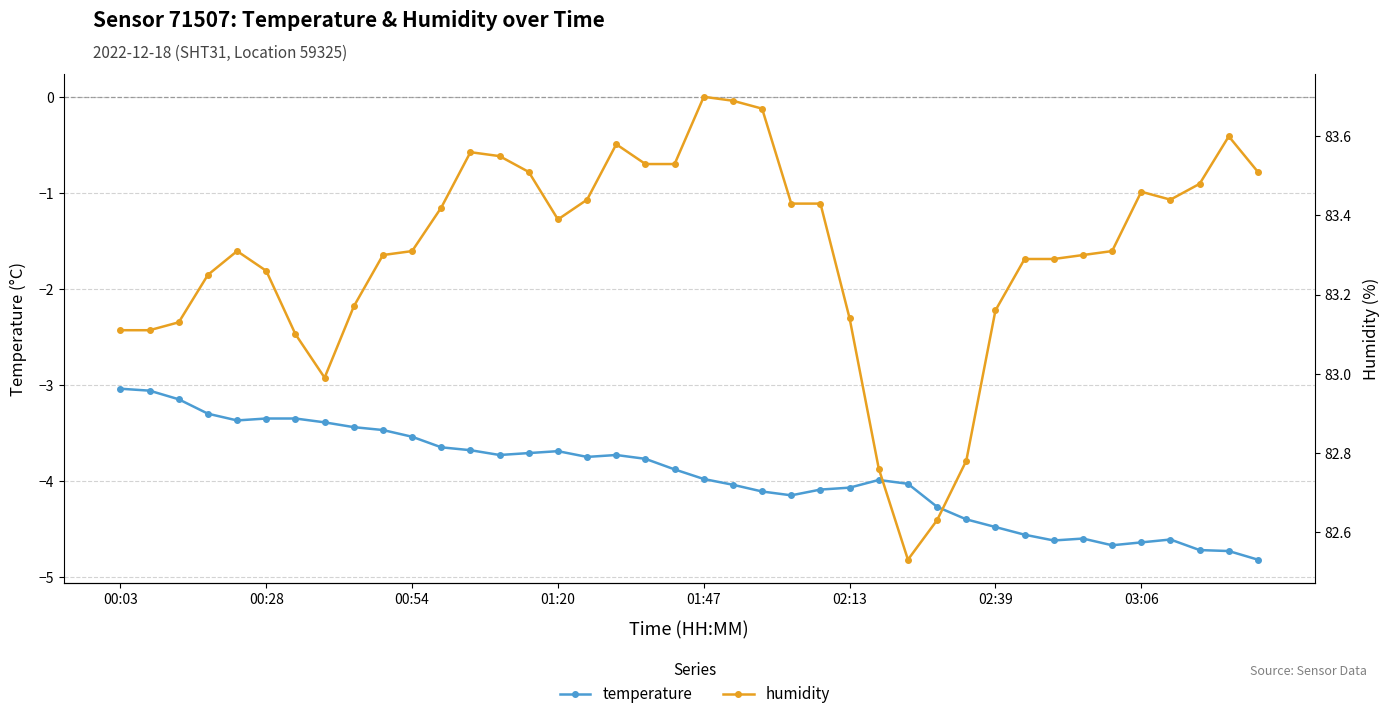

Reading left to right, list all the values displayed in this chart.

temperature: -3.0	-3.1	-3.1	-3.3	-3.4	-3.4	-3.4	-3.4	-3.4	-3.5	-3.5	-3.6	-3.7	-3.7	-3.7	-3.7	-3.8	-3.7	-3.8	-3.9	-4.0	-4.0	-4.1	-4.2	-4.1	-4.1	-4.0	-4.0	-4.3	-4.4	-4.5	-4.6	-4.6	-4.6	-4.7	-4.6	-4.6	-4.7	-4.7	-4.8
humidity: 83.1	83.1	83.1	83.2	83.3	83.3	83.1	83.0	83.2	83.3	83.3	83.4	83.6	83.5	83.5	83.4	83.4	83.6	83.5	83.5	83.7	83.7	83.7	83.4	83.4	83.1	82.8	82.5	82.6	82.8	83.2	83.3	83.3	83.3	83.3	83.5	83.4	83.5	83.6	83.5